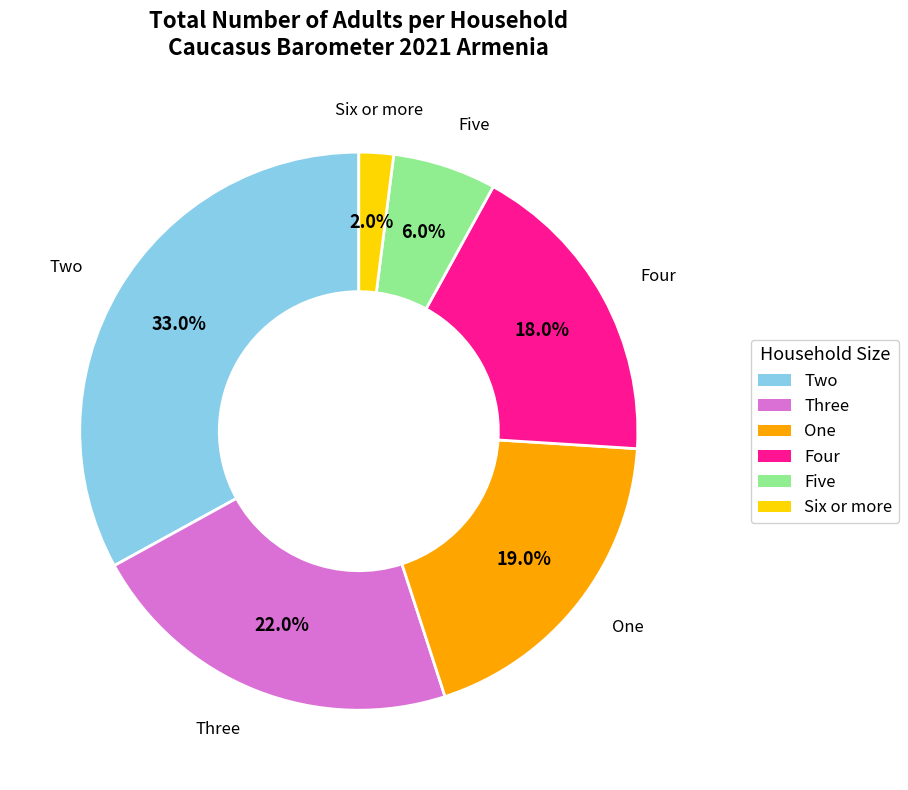

What percentage is the Three slice, to the nearest percent?

22%